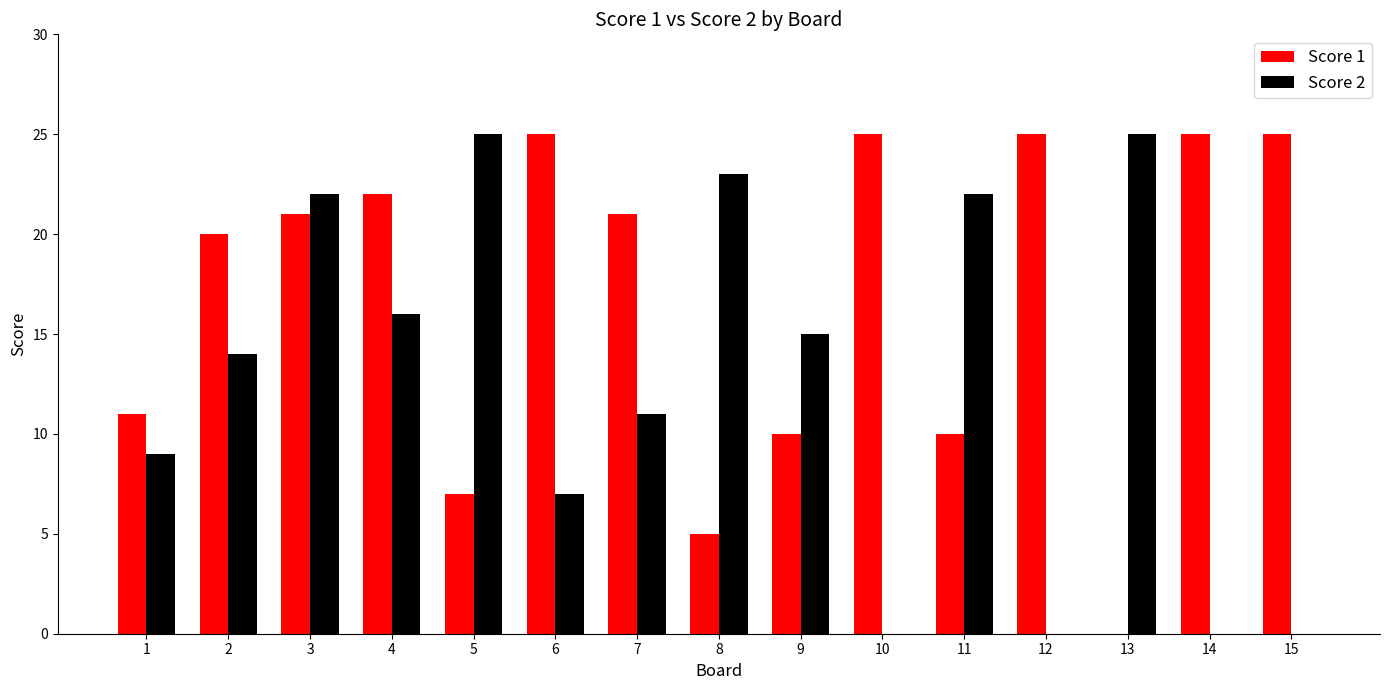

Is it true that Score 2 equals 22 at 11?

True